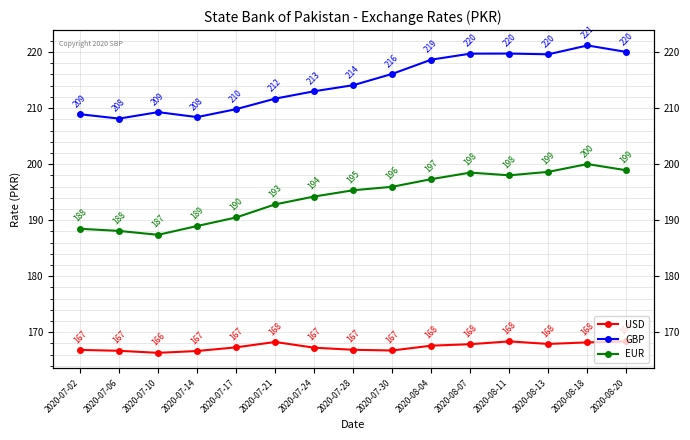

Which series has the largest total across all categories?

GBP